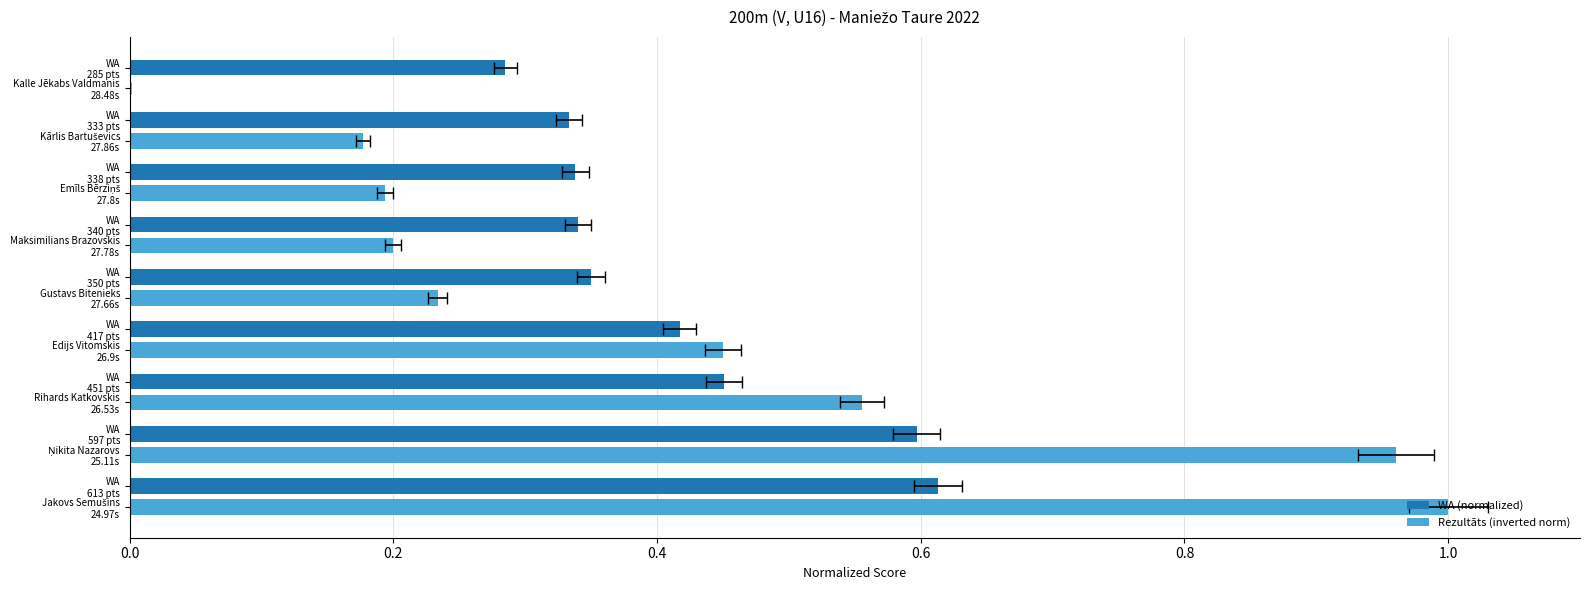

Is it true that WA (normalized) equals 0.3 at 0.8?

True